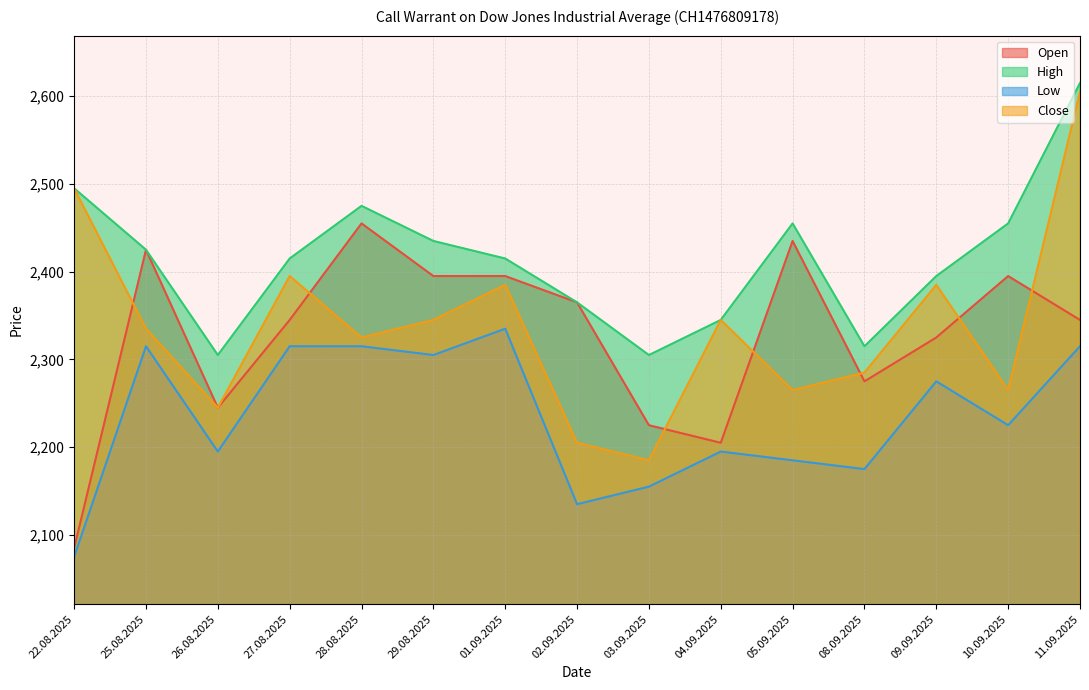

How many interior local peaks does the Close series have?

4